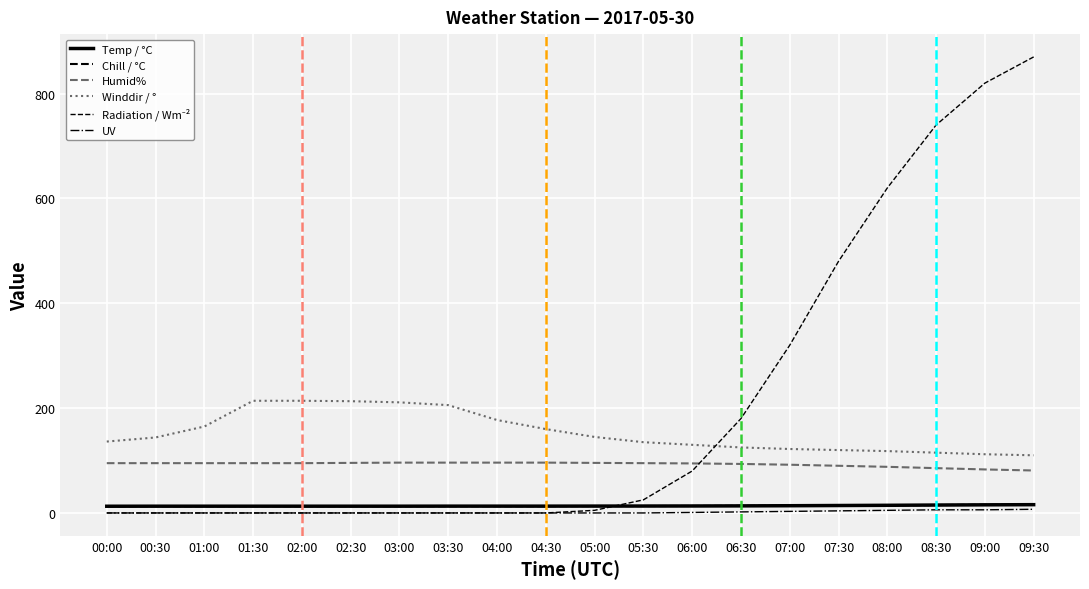

What is the label of the 17th point from the right?

01:30